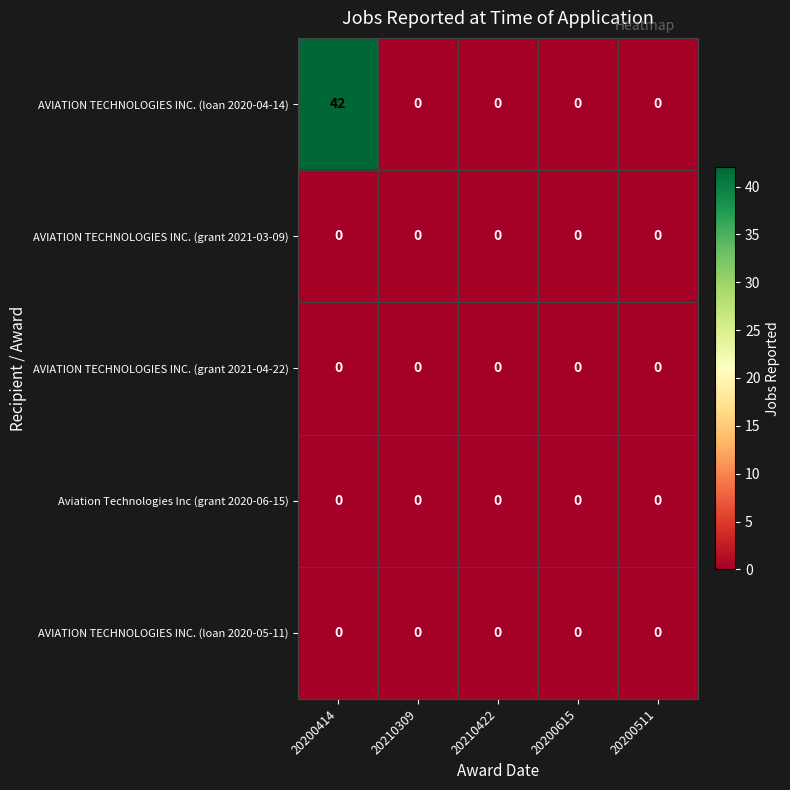

Which series has the largest range (max minus min)?

AVIATION TECHNOLOGIES INC. (loan 2020-04-14)